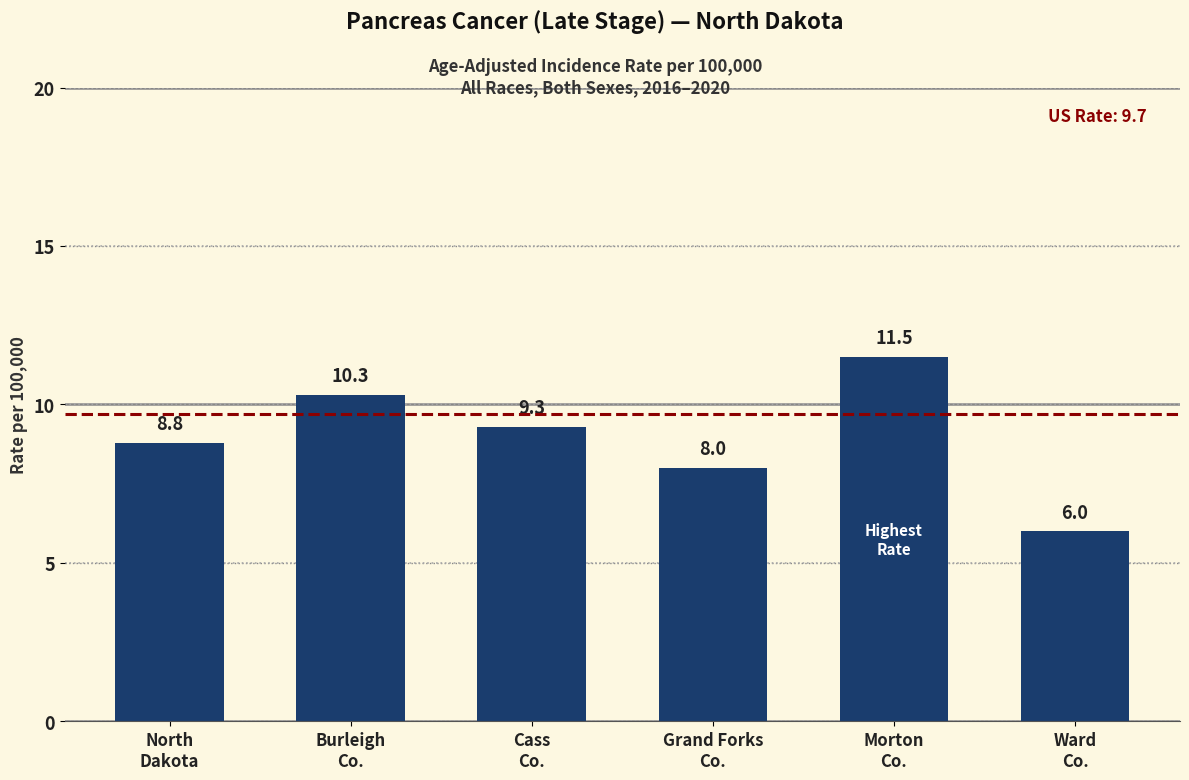

Rank the categories by value from lowest to highest.

Ward
Co., Grand Forks
Co., North
Dakota, Cass
Co., Burleigh
Co., Morton
Co.